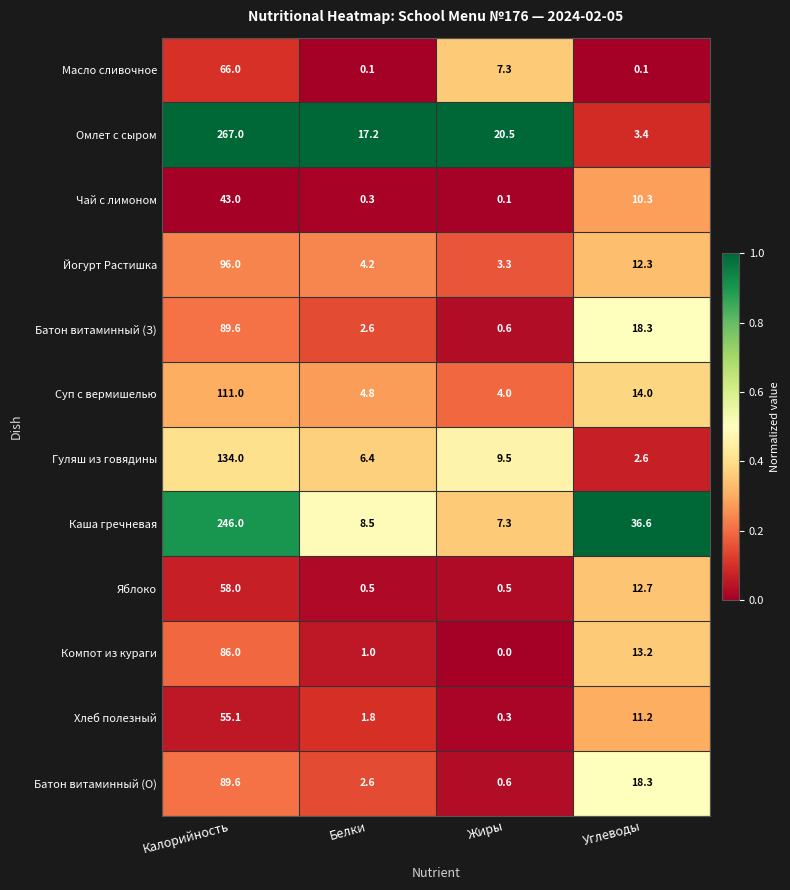

At which category is the sum across all series the highest?

Калорийность